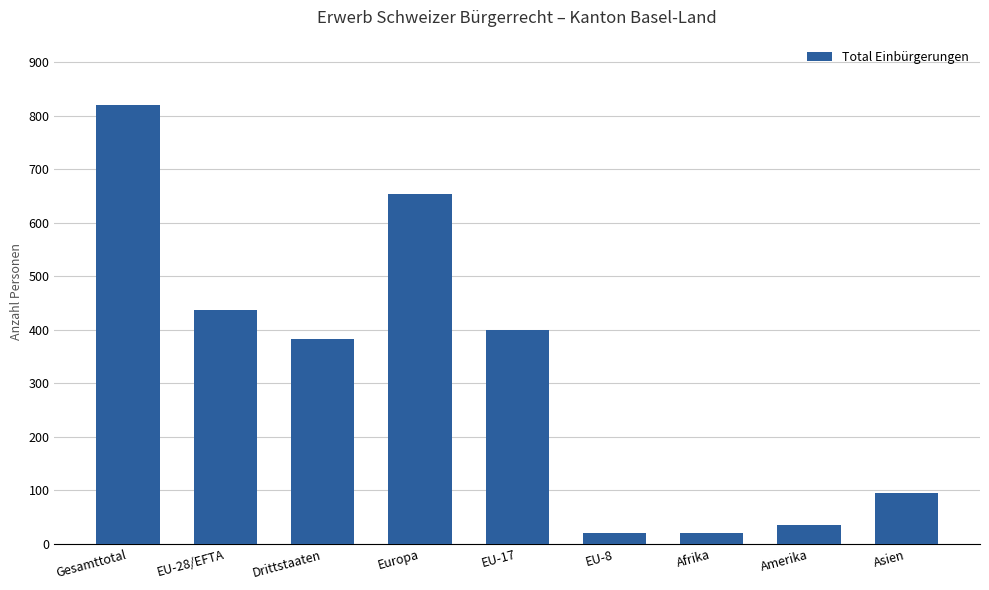

The value at Afrika is 21. True or false?

True